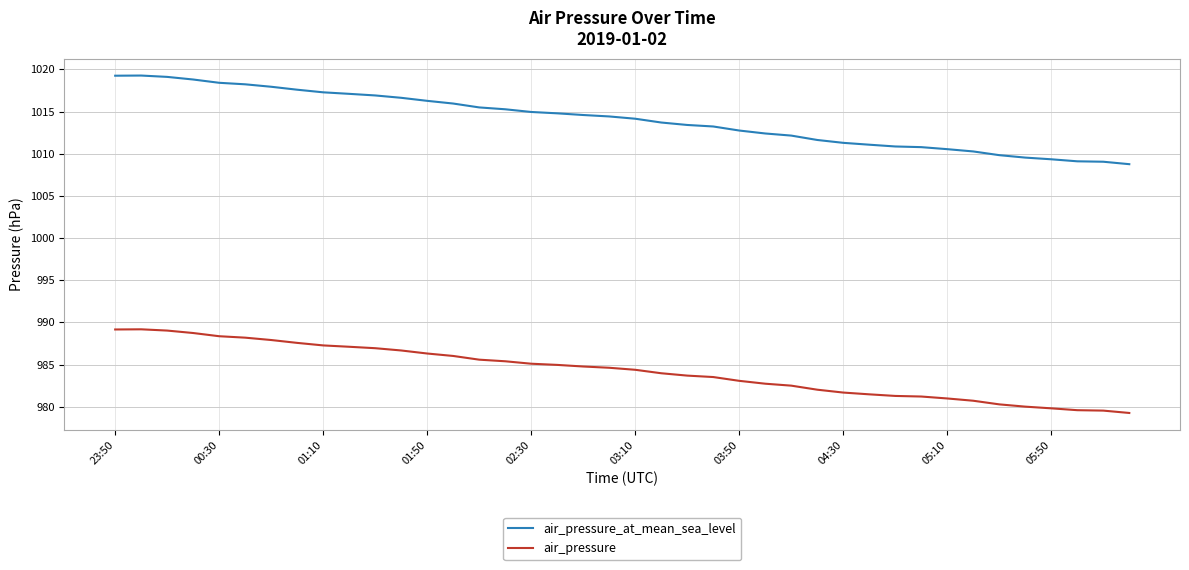

True or false: air_pressure_at_mean_sea_level and air_pressure cross at least once.

False